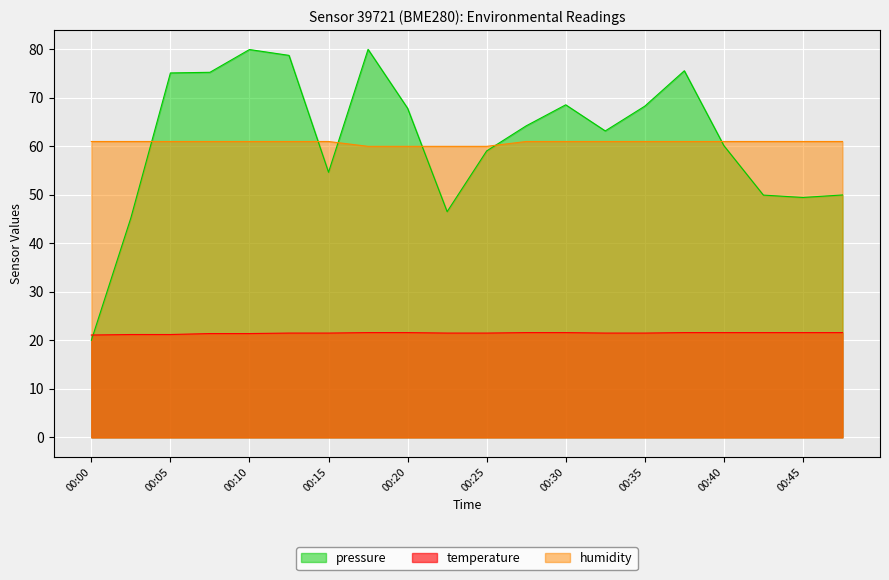

Where does the pressure series first go above 64?

00:05